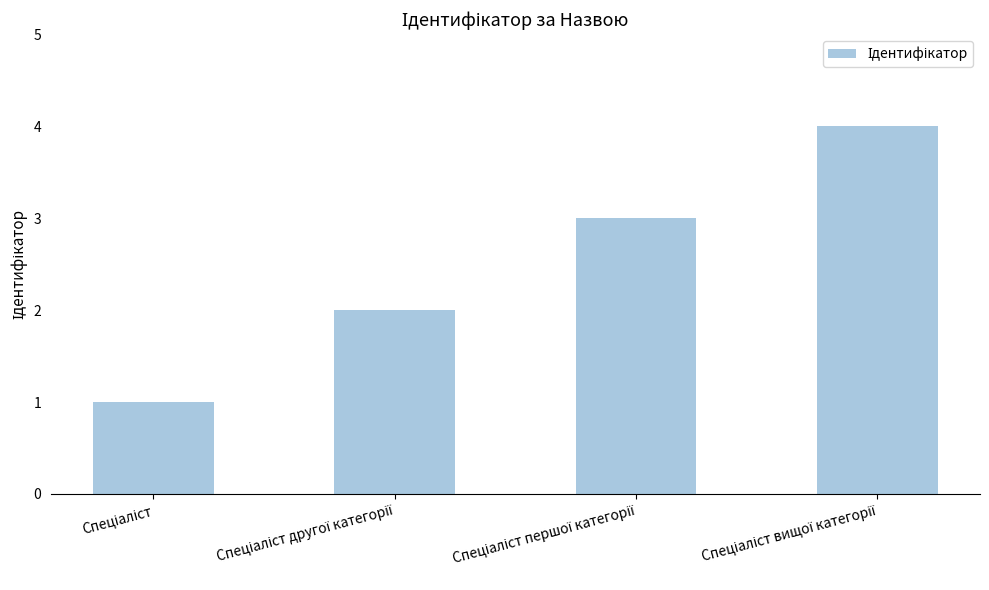

What is the maximum value shown in the chart?

4